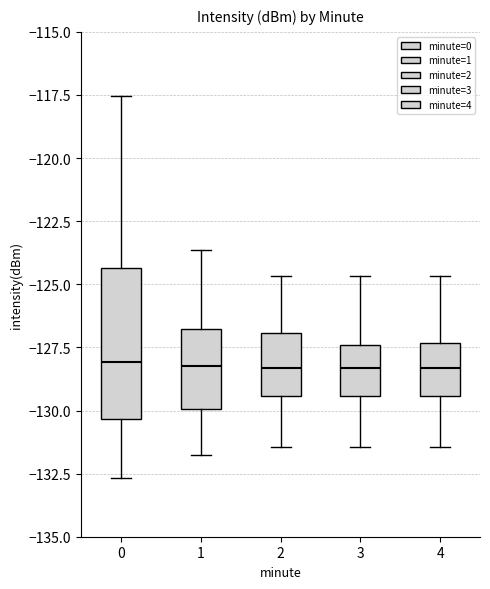

Where does the median line of the box at x = 2 sit on the y-axis? The values are not printed on the chart, so give them approximately, as read against the axis.

-128.5